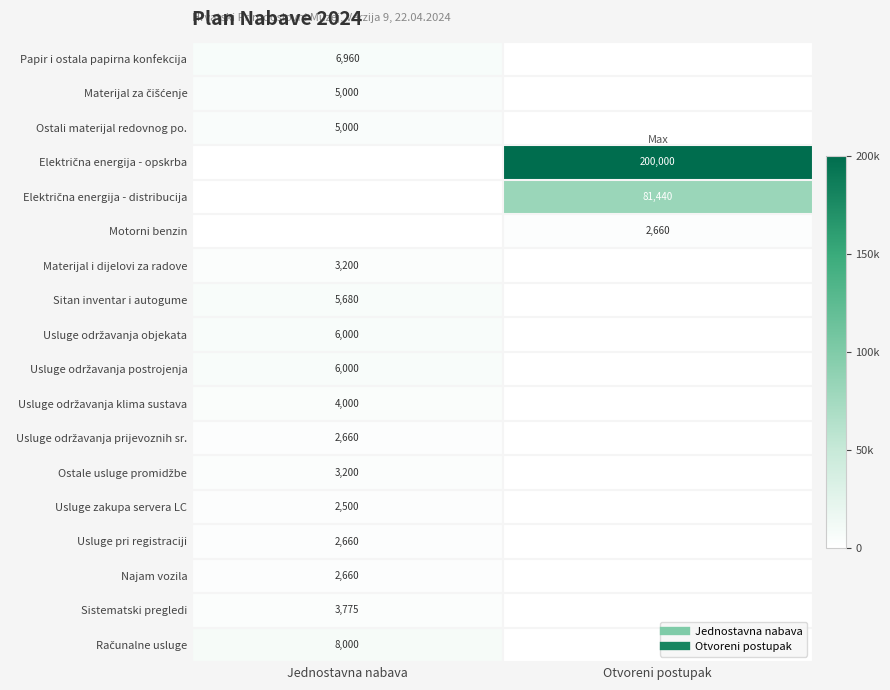

At which category is the sum across all series the highest?

Otvoreni postupak